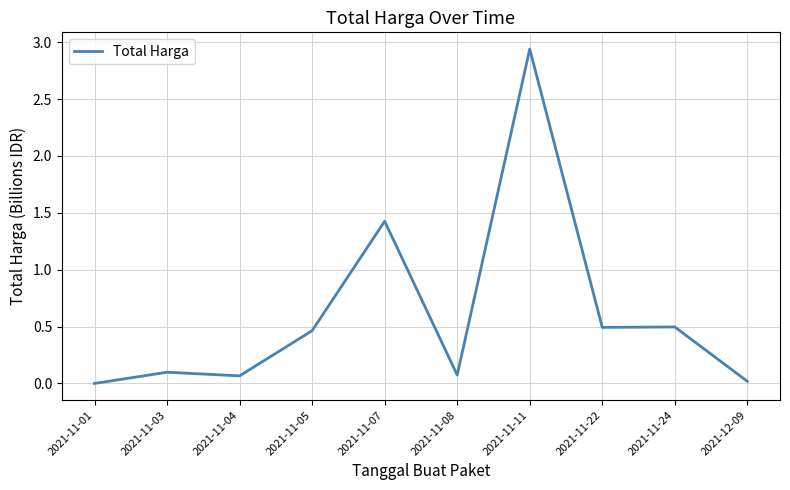

Which label corresponds to the largest value in the chart?

2021-11-11